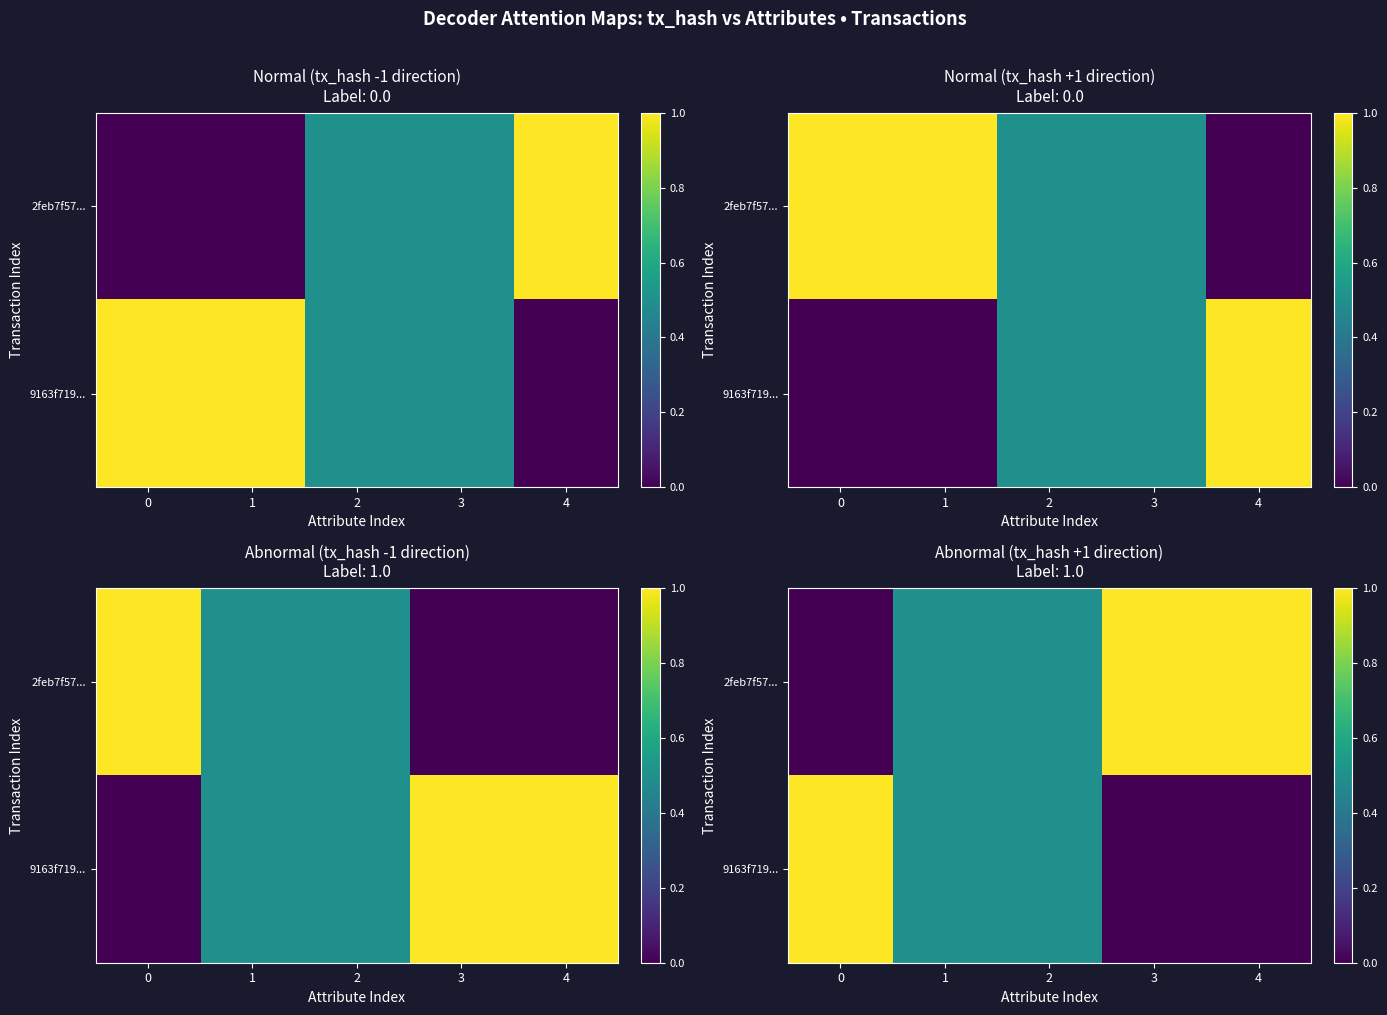

The value of 2feb7f57... at 0 is 0.0. True or false?

True